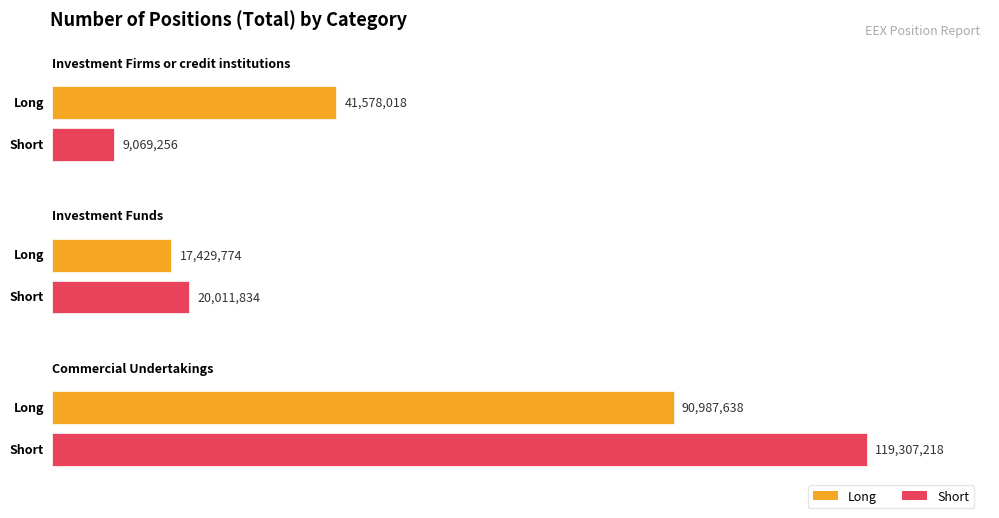

Which series changed the most between Investment Firms or credit institutions and Investment Funds?

Long